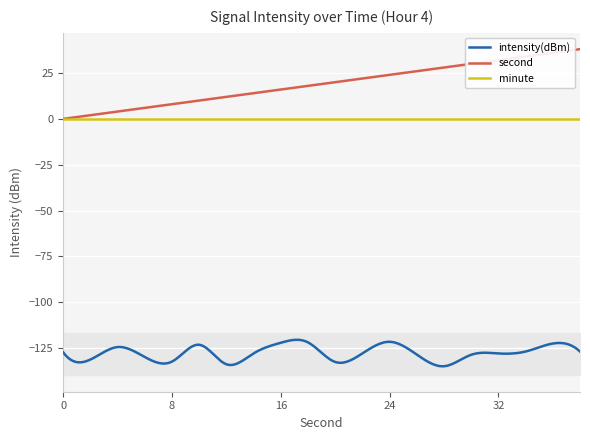

The second series shows 5.2 at 16. True or false?

False